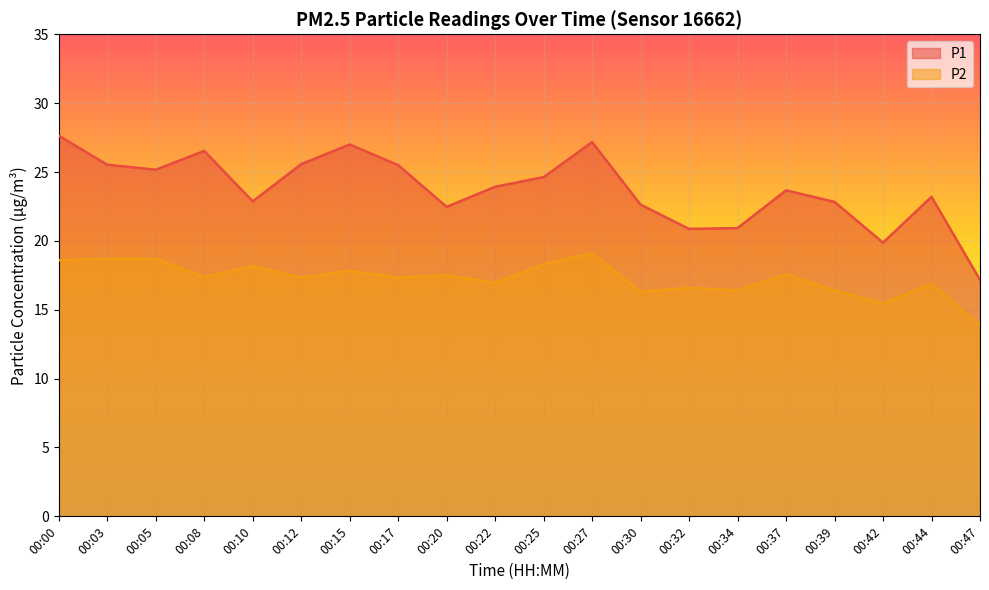

Where is the first local maximum for P2?

00:10